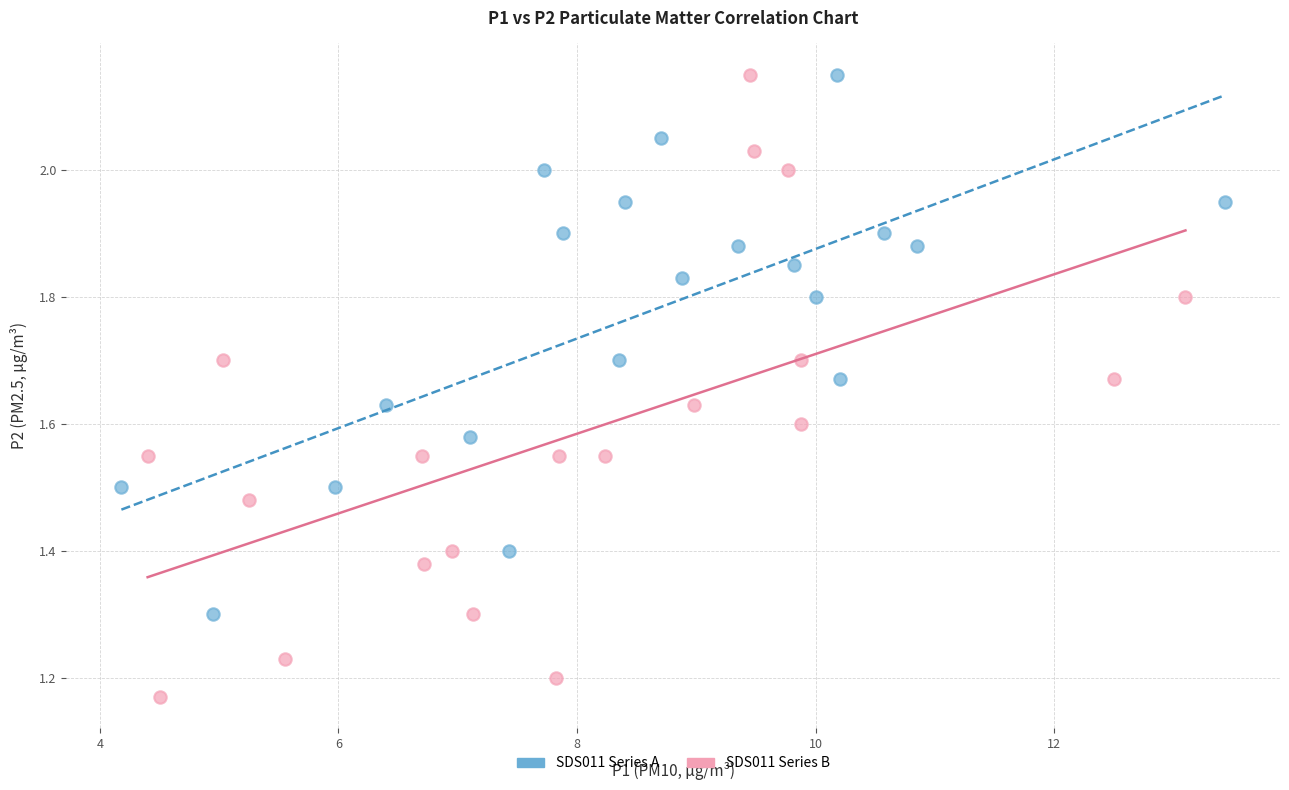

Which series contains the lowest Y value?

SDS011 Series B